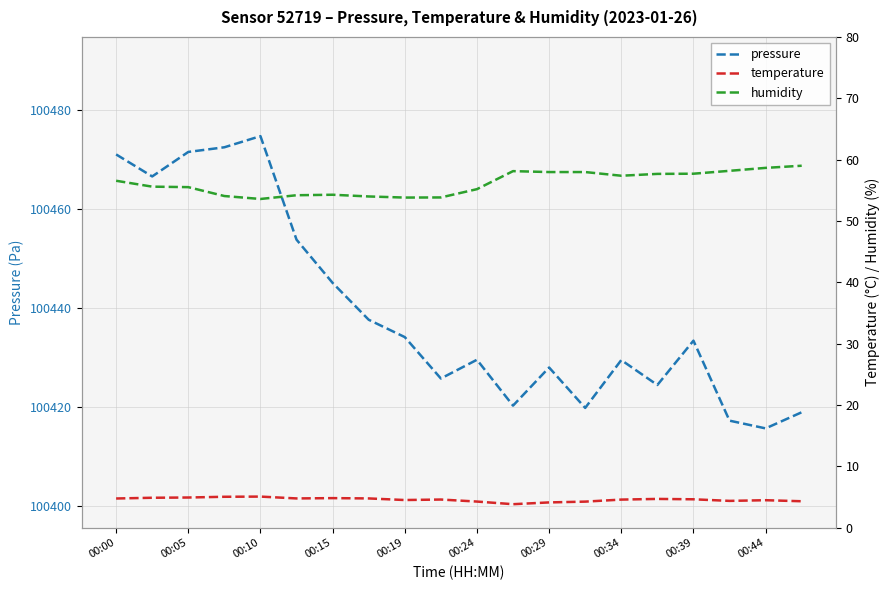

Reading right to left, what are all the values shown in this chart?

pressure: 100419.0	100415.8	100417.3	100433.4	100424.5	100429.5	100419.9	100428.0	100420.3	100429.6	100425.8	100434.2	100437.7	100445.1	100453.8	100474.7	100472.4	100471.5	100466.6	100471.0
temperature: 4.3	4.5	4.3	4.6	4.7	4.6	4.2	4.1	3.8	4.2	4.6	4.5	4.8	4.8	4.8	5.0	5.0	4.9	4.9	4.7
humidity: 59.0	58.6	58.2	57.7	57.7	57.4	58.0	58.0	58.1	55.2	53.8	53.8	54.0	54.3	54.2	53.6	54.1	55.5	55.6	56.5